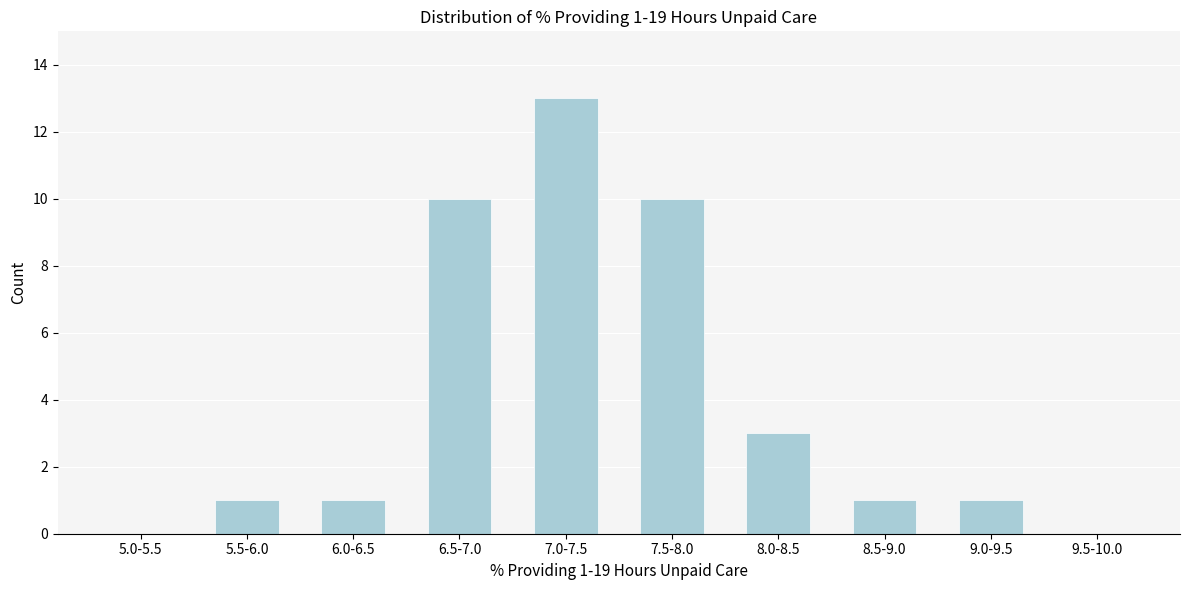

Reading right to left, transcribe all the data shown in this chart.

9.5-10.0=0	9.0-9.5=1	8.5-9.0=1	8.0-8.5=3	7.5-8.0=10	7.0-7.5=13	6.5-7.0=10	6.0-6.5=1	5.5-6.0=1	5.0-5.5=0